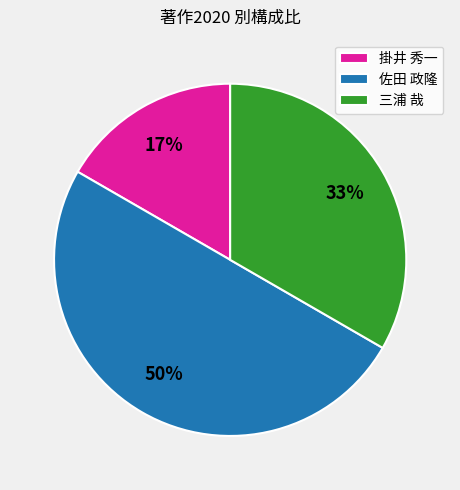

Combined, do 佐田 政隆 and 三浦 哉 account for over 50%?

Yes